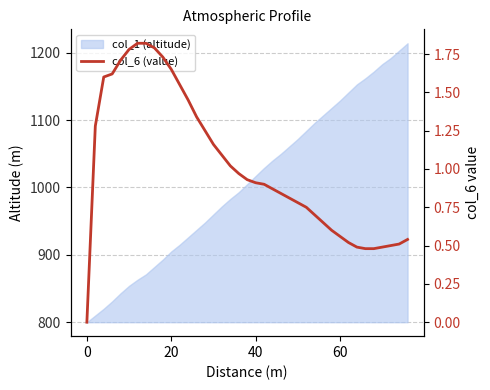

Reading left to right, what are all the values shown in this chart?

0.0	1.3	1.6	1.6	1.7	1.8	1.8	1.8	1.8	1.7	1.6	1.6	1.4	1.3	1.2	1.2	1.1	1.0	1.0	0.9	0.9	0.9	0.9	0.8	0.8	0.8	0.8	0.7	0.7	0.6	0.6	0.5	0.5	0.5	0.5	0.5	0.5	0.5	0.5